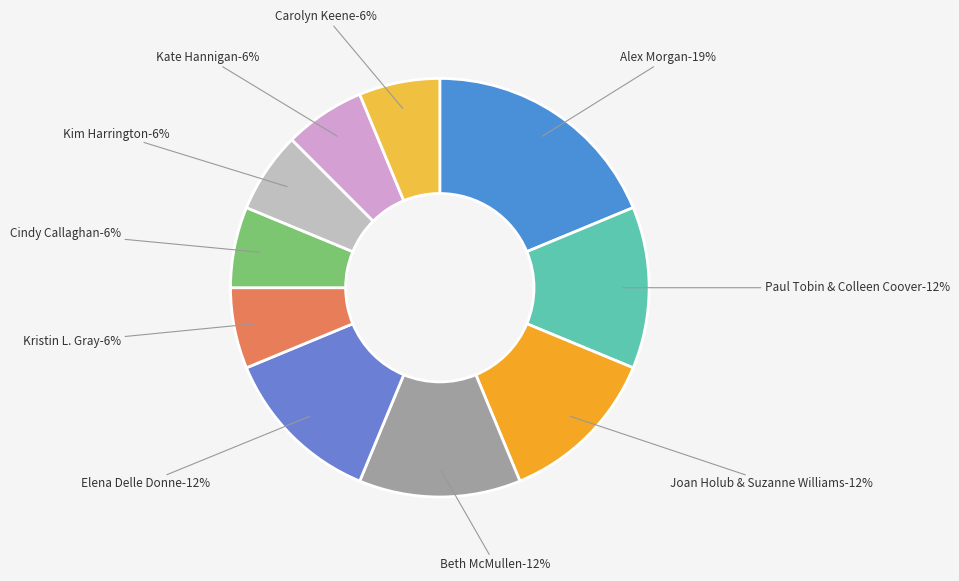

Rank the categories by value from highest to lowest.

Alex Morgan, Paul Tobin & Colleen Coover, Joan Holub & Suzanne Williams, Beth McMullen, Elena Delle Donne, Kristin L. Gray, Cindy Callaghan, Kim Harrington, Kate Hannigan, Carolyn Keene